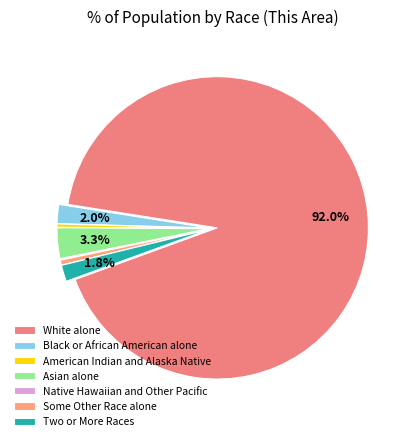

How many segments does this pie chart have?

7